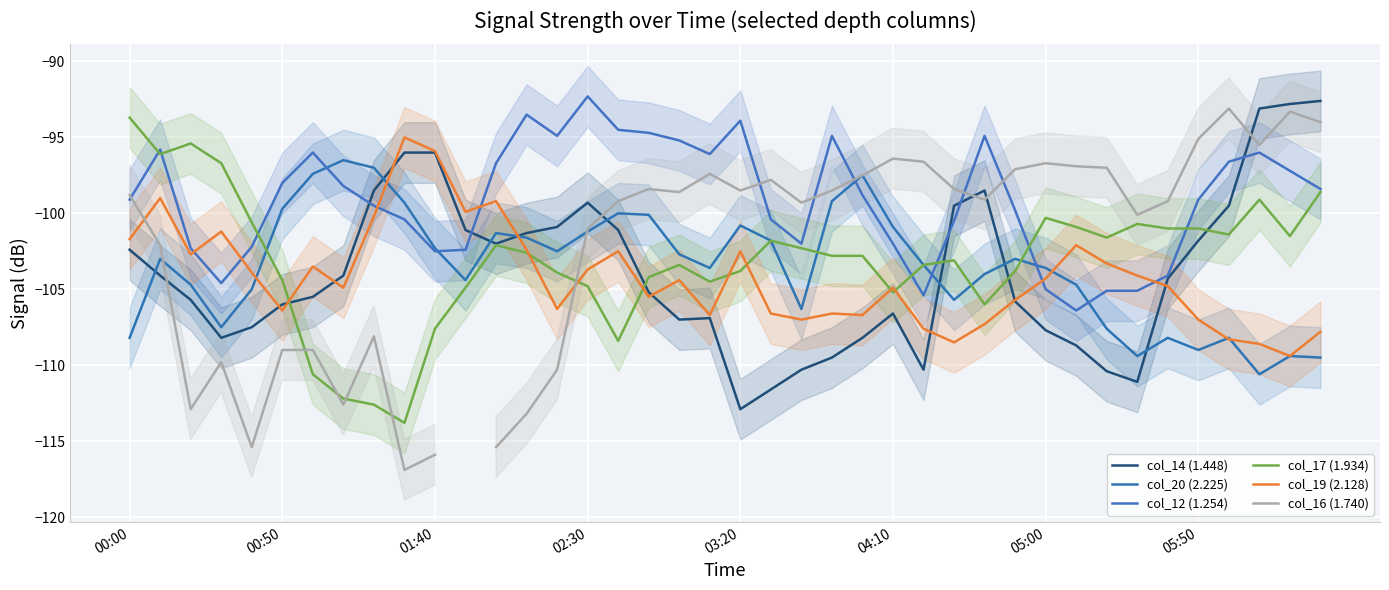

What is the minimum value shown in the chart?

-116.9